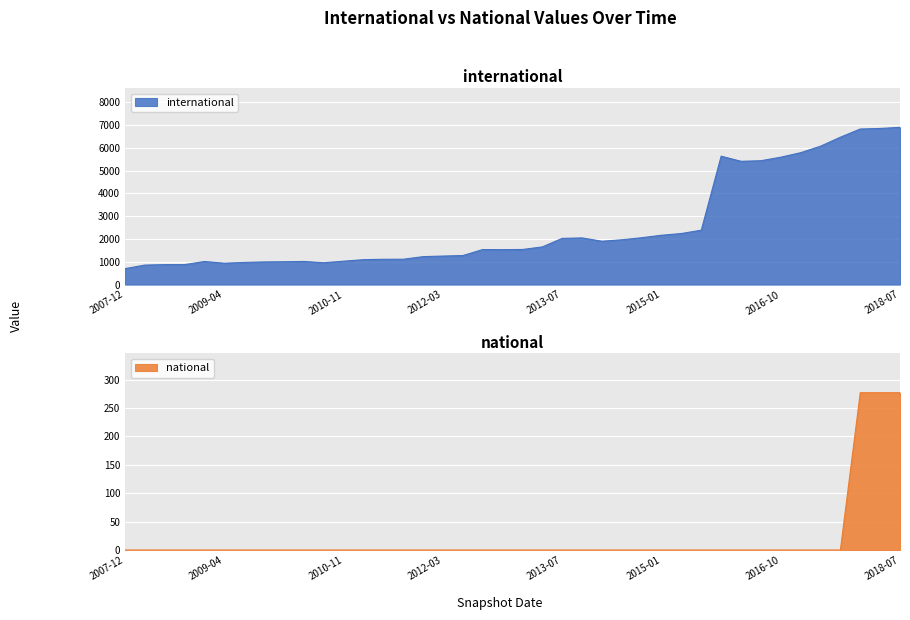

True or false: international and national cross at least once.

False